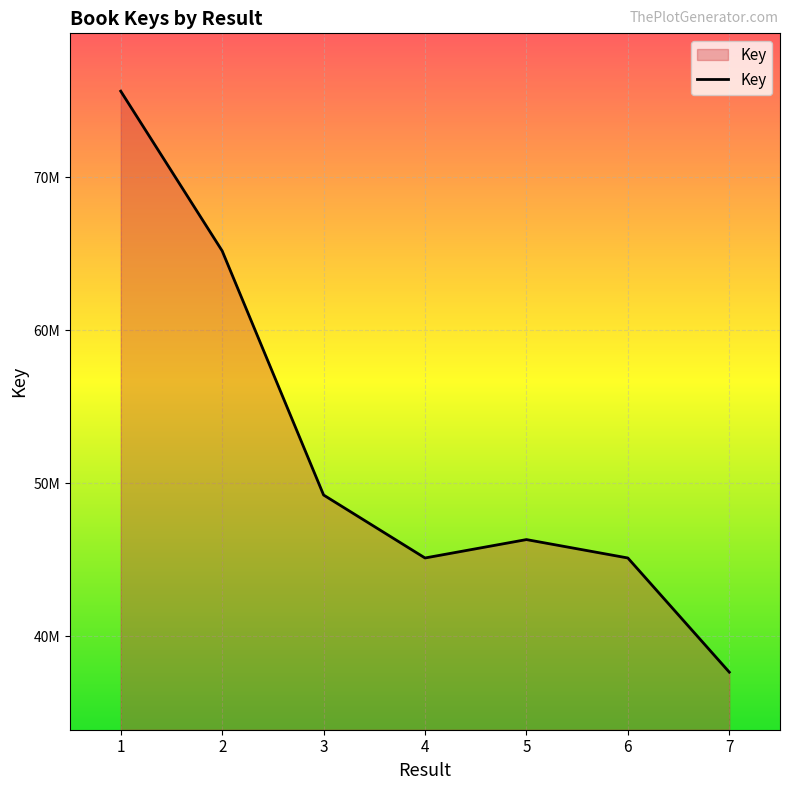

Is this an area chart (filled region under the line)?

Yes